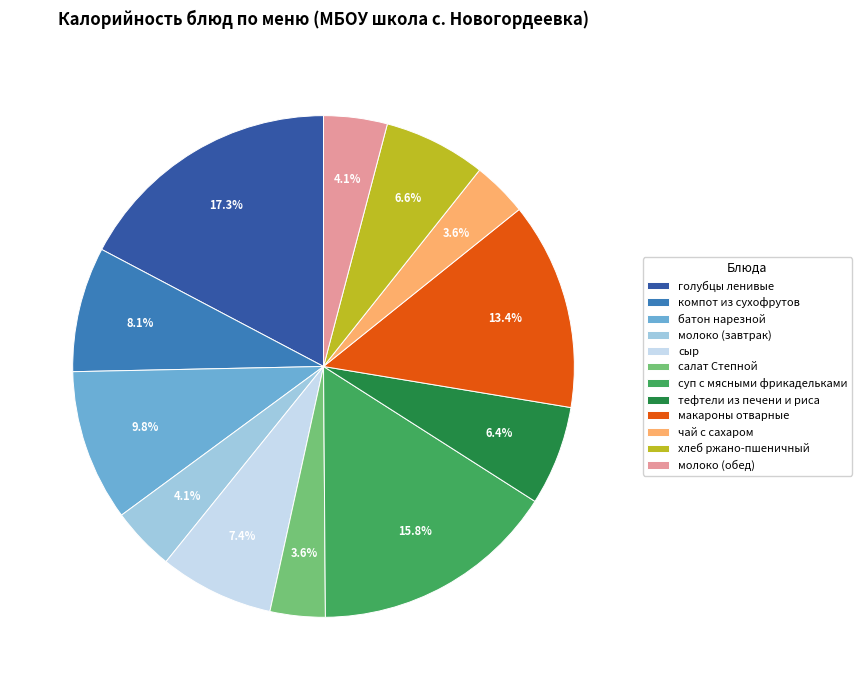

Between макароны отварные and тефтели из печени и риса, which is larger?

макароны отварные